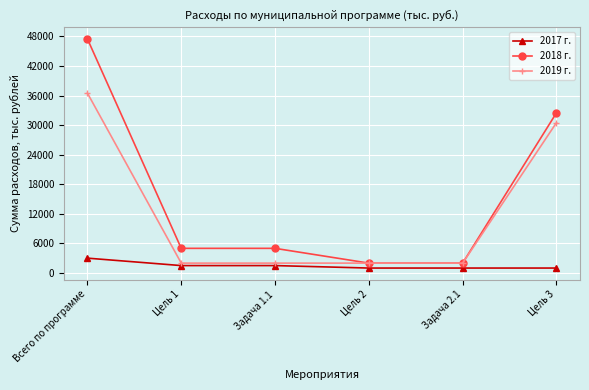

What position from the left is Задача 1.1?

3